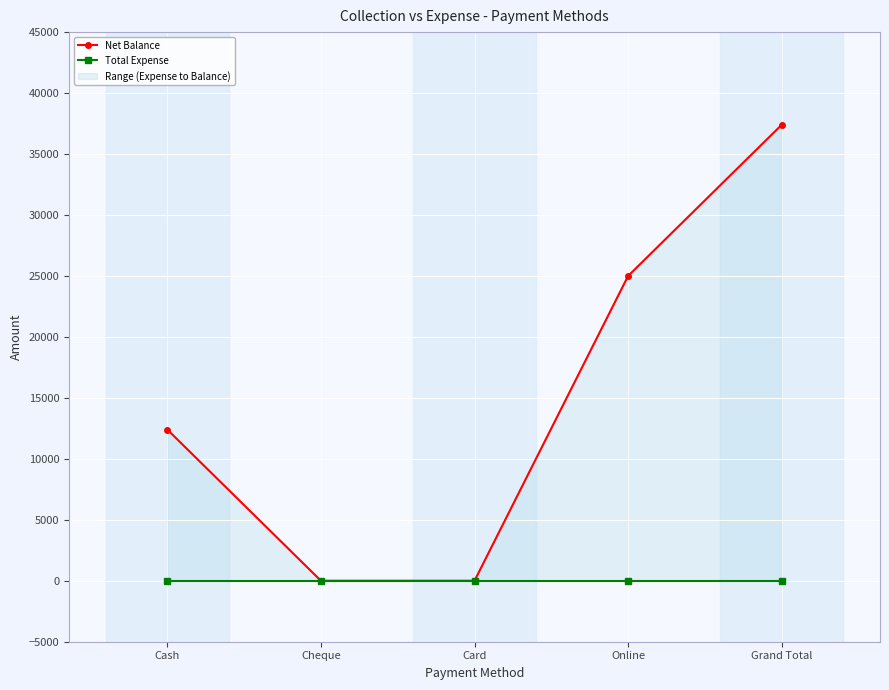

What is the average value of the Net Balance series?

14960